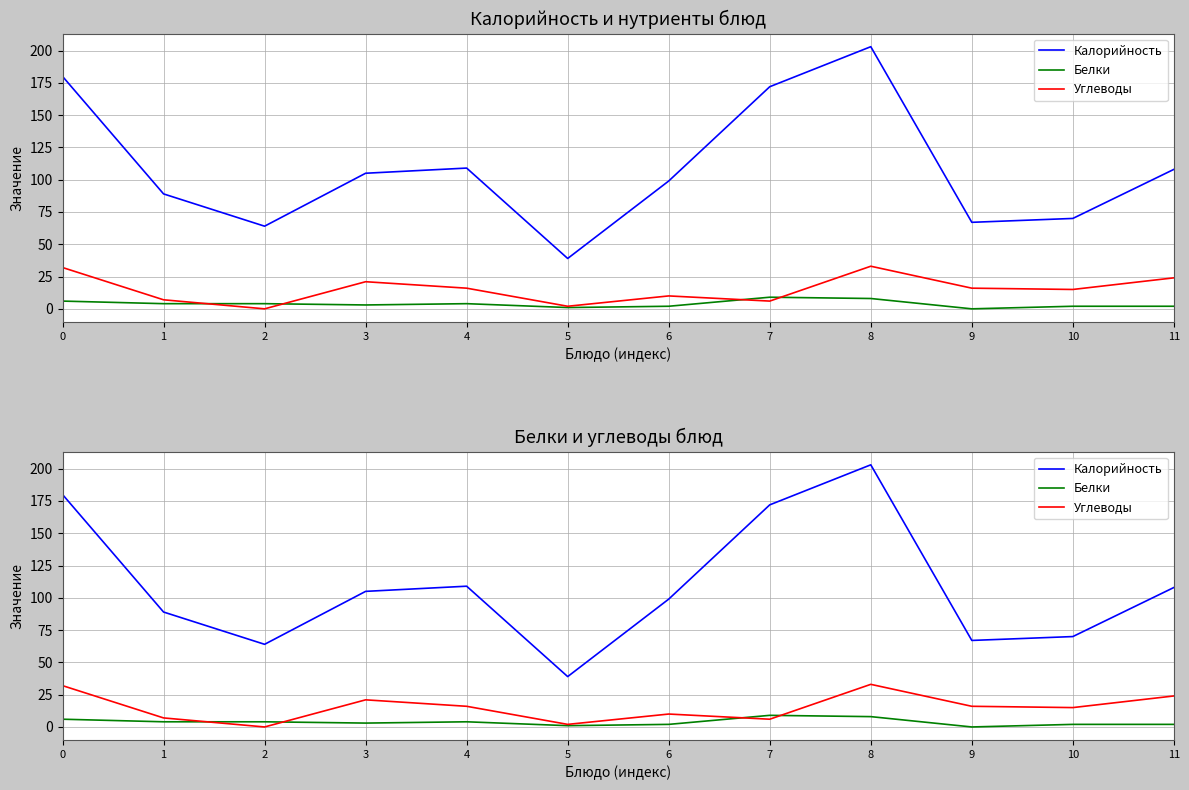

Is it true that Белки equals 3 at 3?

True